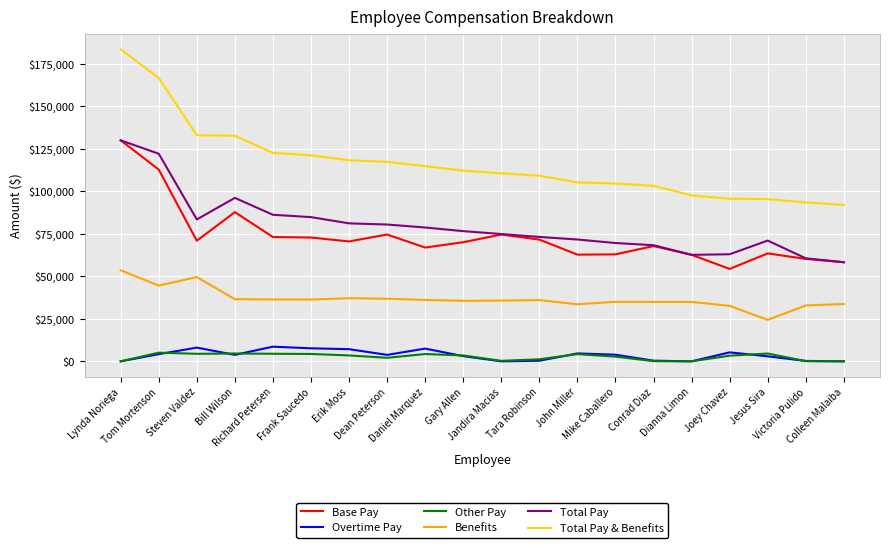

True or false: Overtime Pay and Benefits intersect in this chart.

False